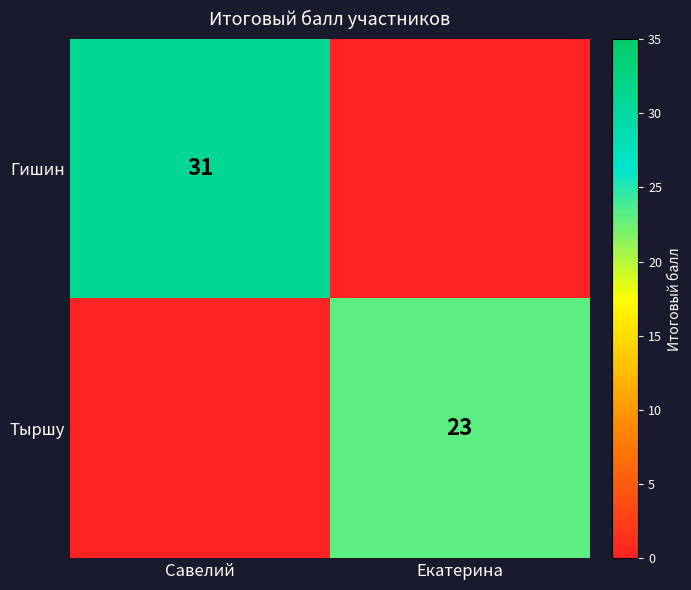

True or false: Гишин has a value of 31 at Савелий.

True